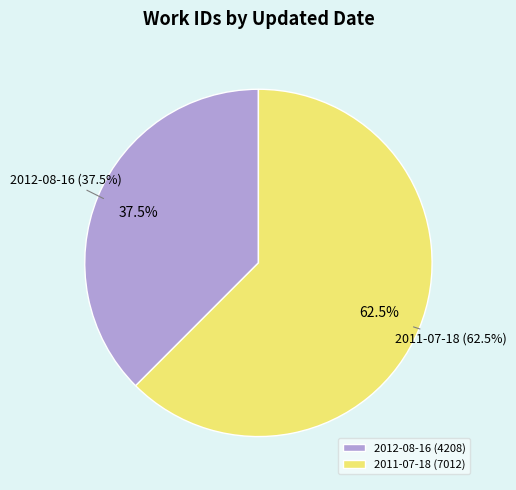

True or false: 2011-07-18 accounts for 51% of the total.

False